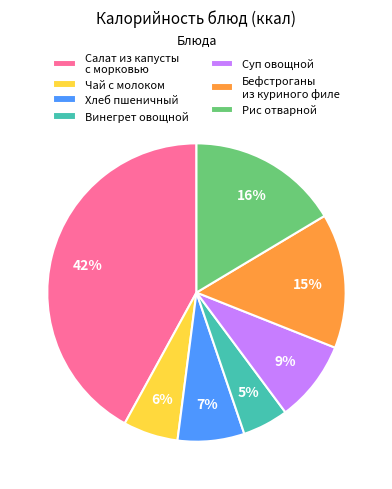

Which has a higher value, Чай с молоком or Винегрет овощной?

Чай с молоком